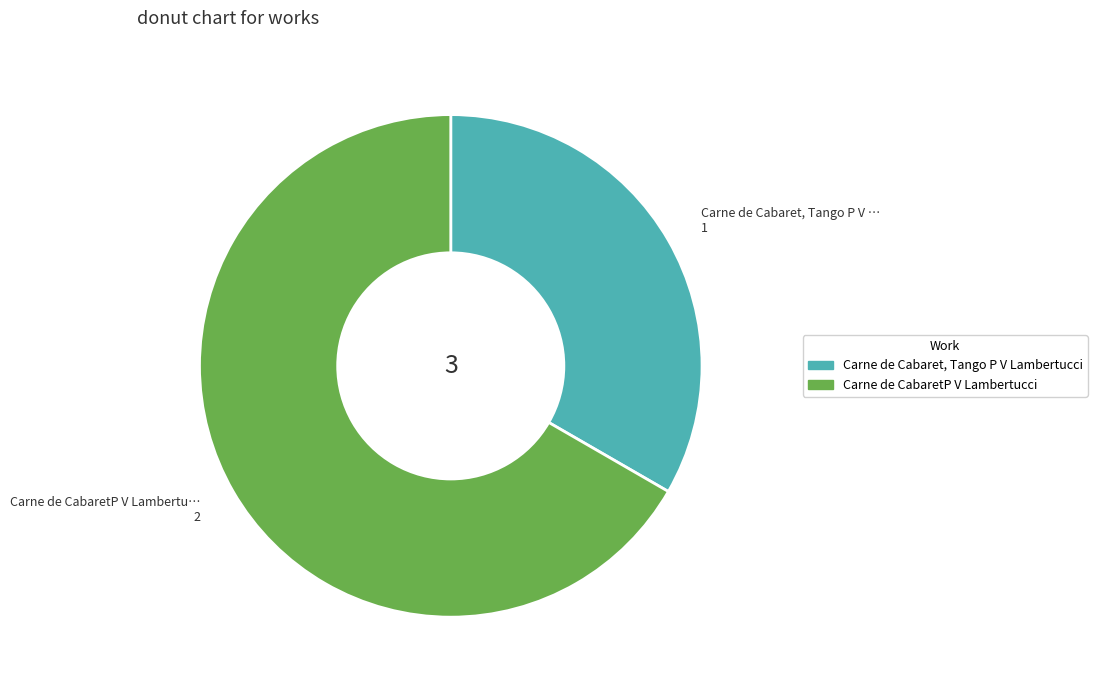

Is it true that Carne de CabaretP V Lambertucci is 67% of the pie?

True